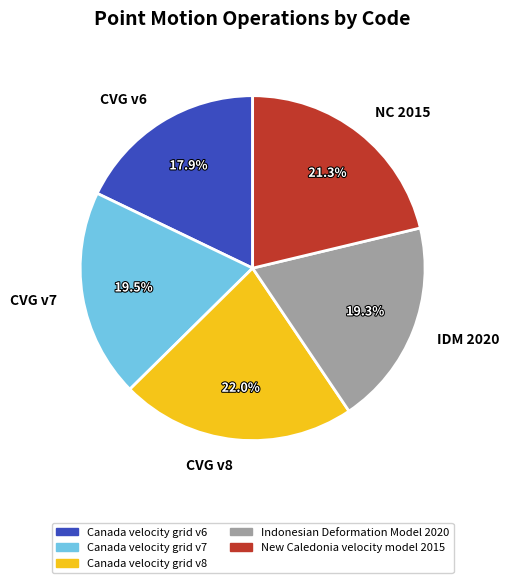

Which has a higher value, CVG v7 or CVG v6?

CVG v7